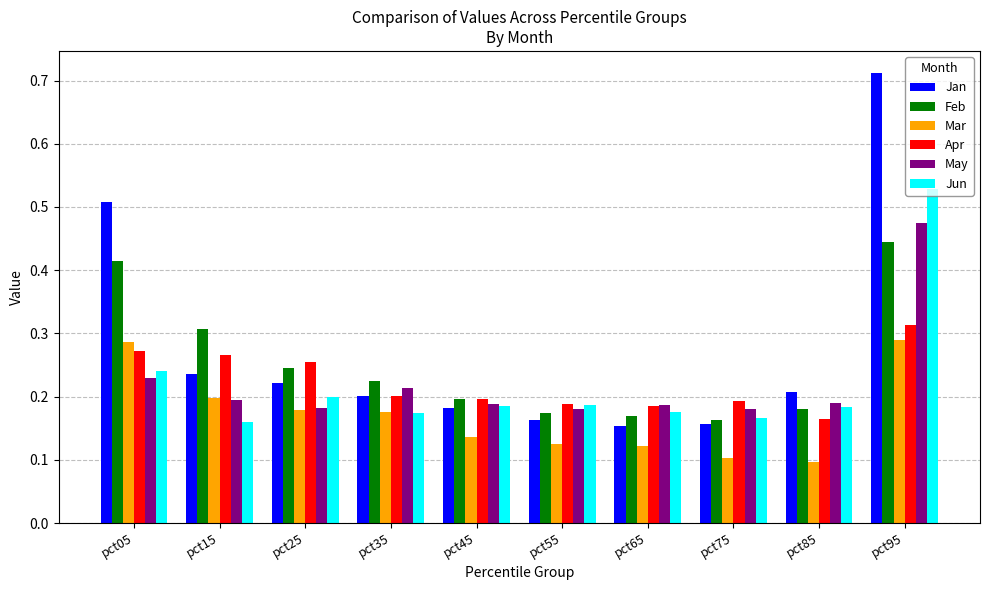

Is the value of Feb at pct85 greater than the value of May at pct05?

No